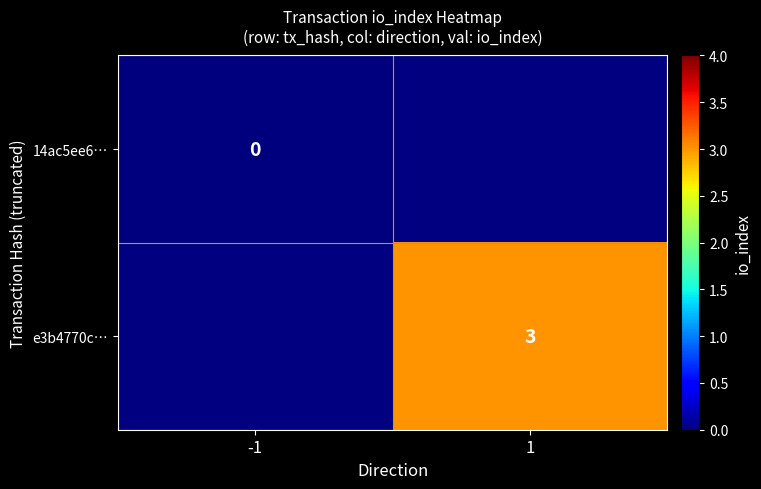

How many data points does each series have?

2